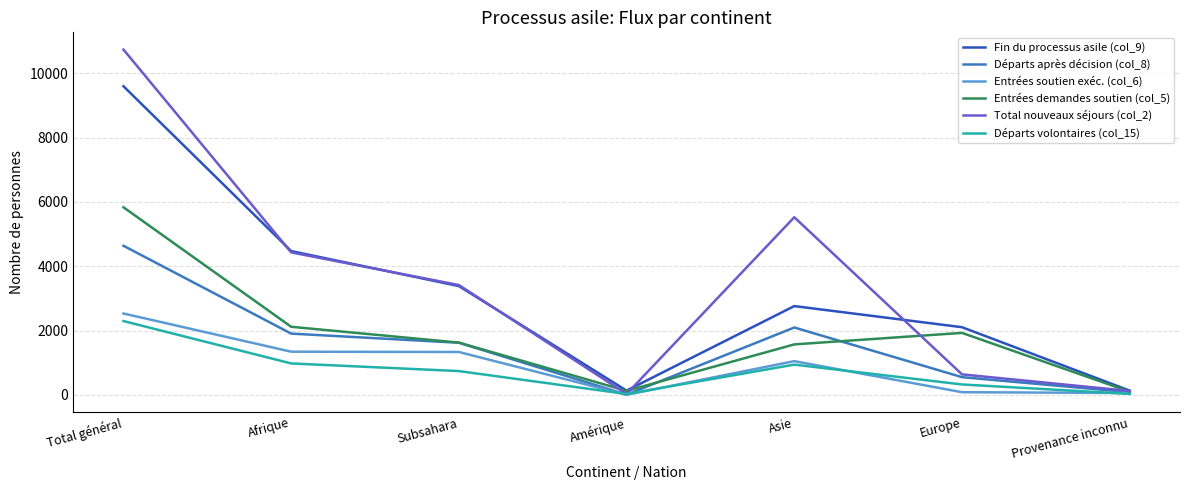

Is it true that Entrées soutien exéc. (col_6) equals 2530 at Total général?

True